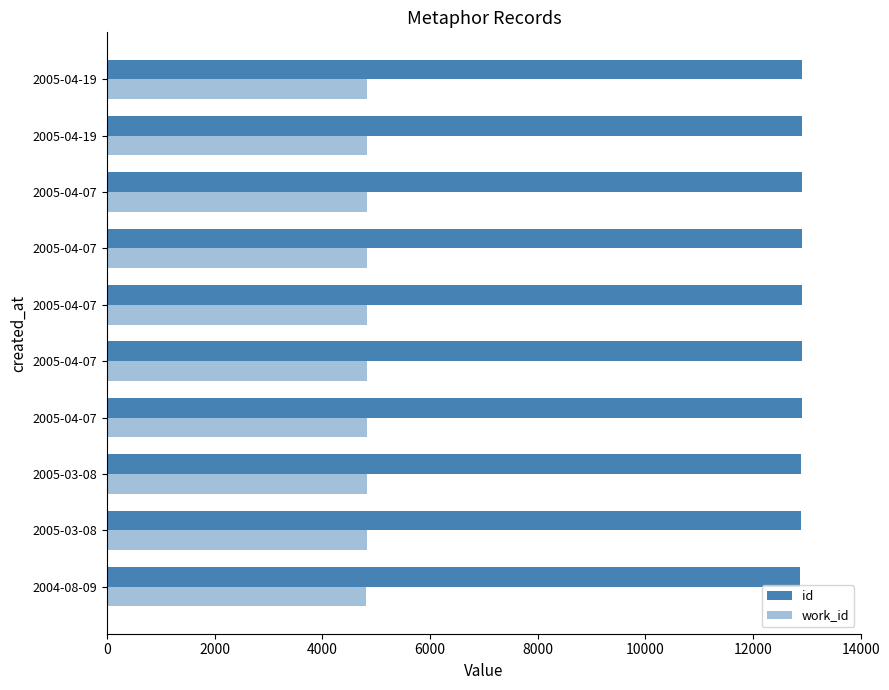

How many distinct data groups are displayed?

2